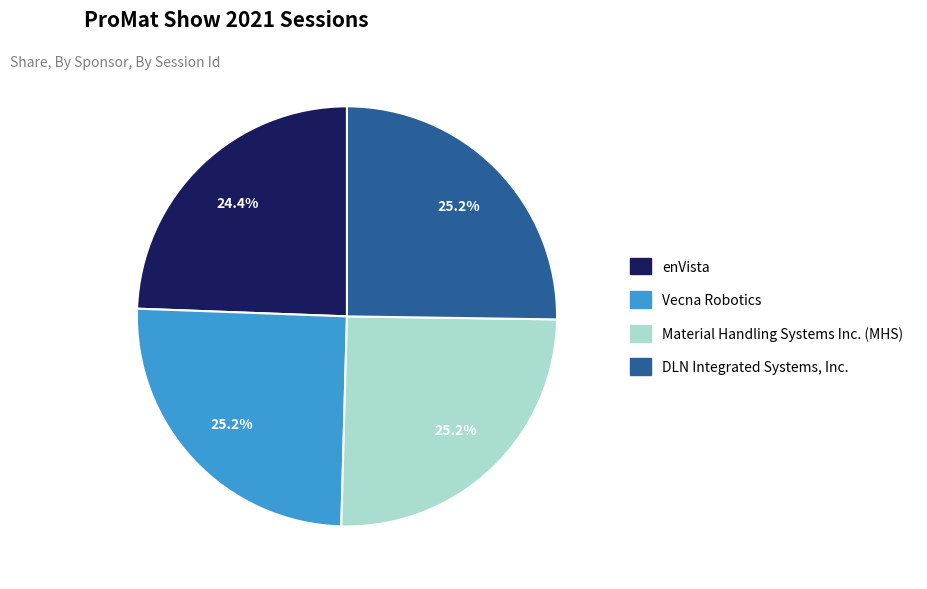

True or false: Material Handling Systems Inc. (MHS) accounts for 20% of the total.

False